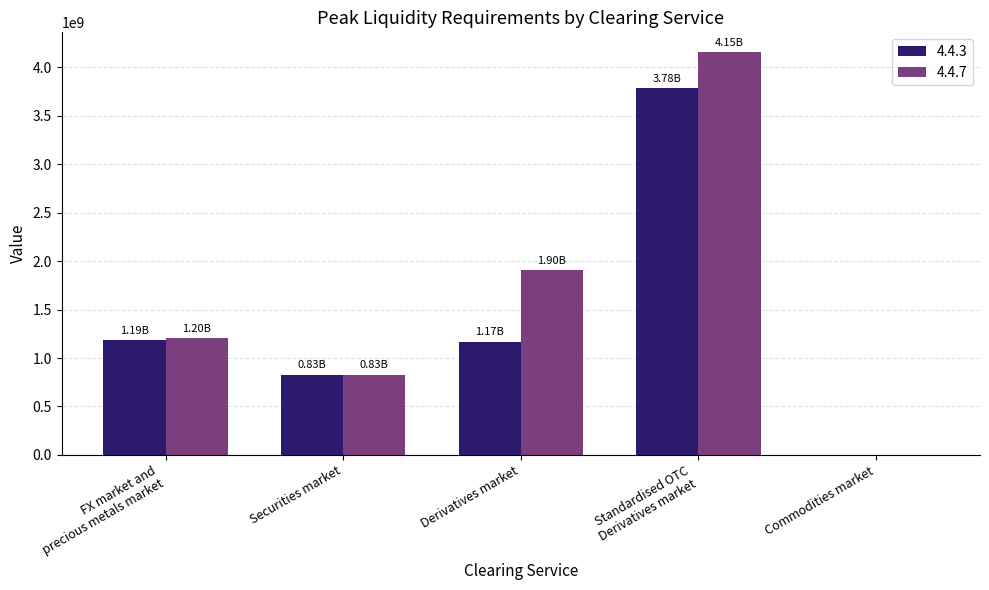

Which series has the largest total across all categories?

4.4.7